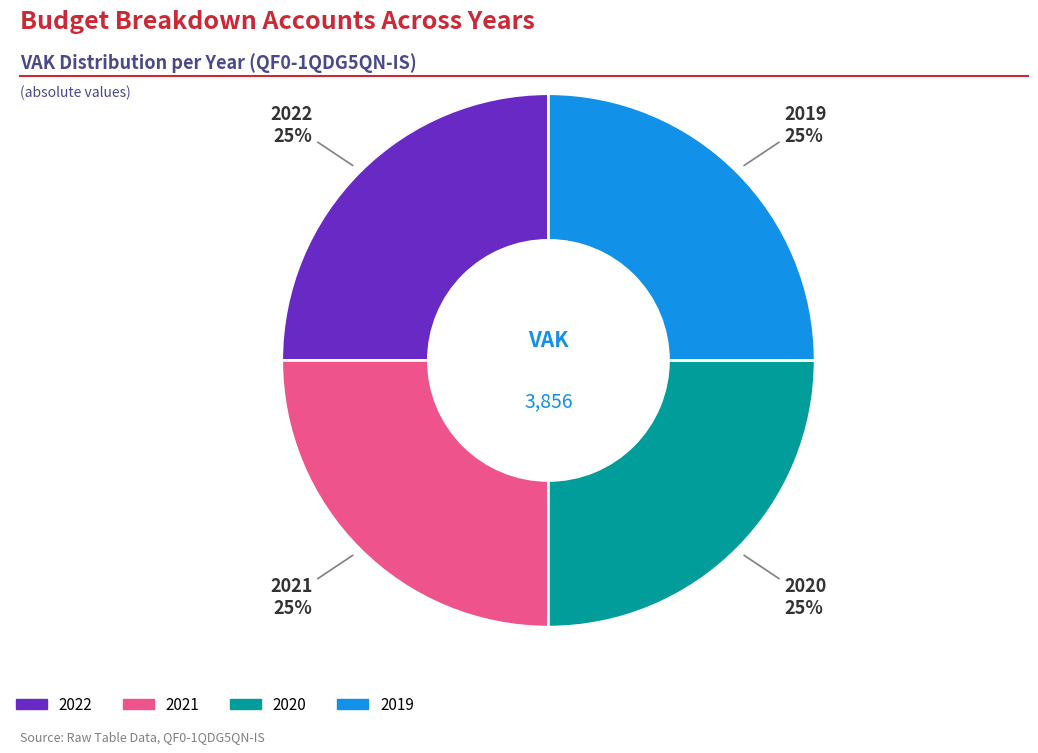

To the nearest percent, what is the average slice percentage?

25%